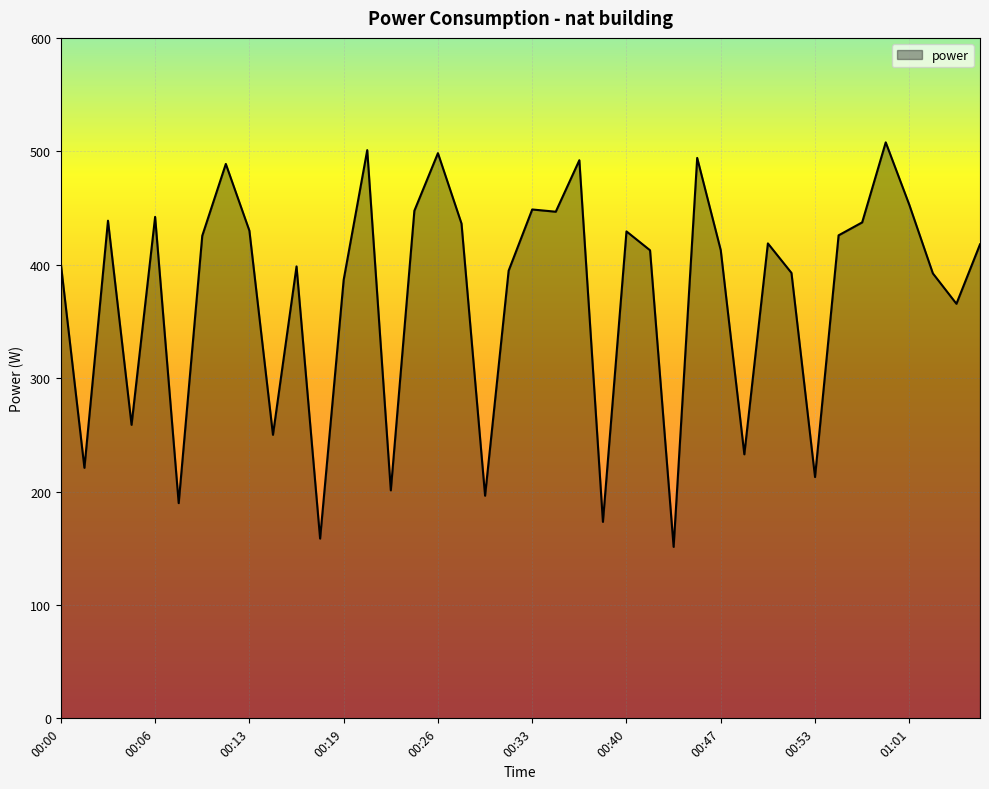

Does the chart display data point markers on the line(s)?

No